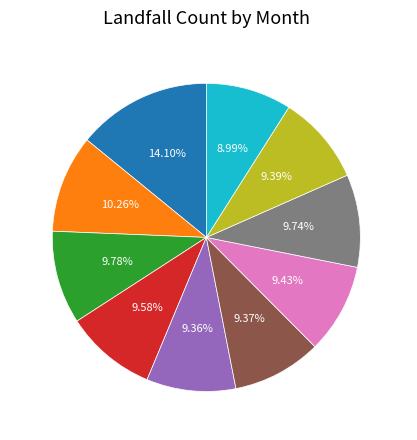

To the nearest percent, what portion does pct45 represent?

9%